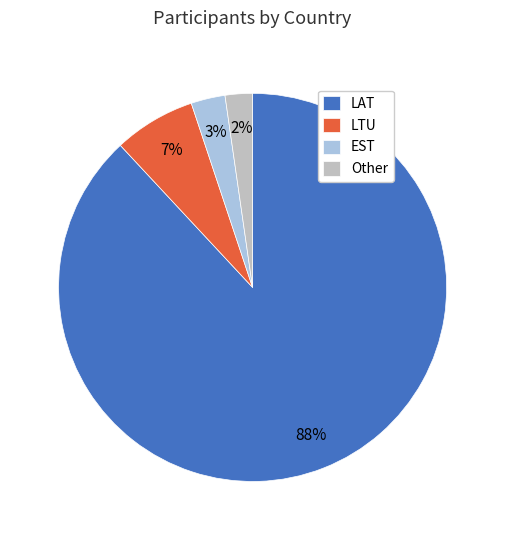

The LAT slice represents 88% of the pie. True or false?

True